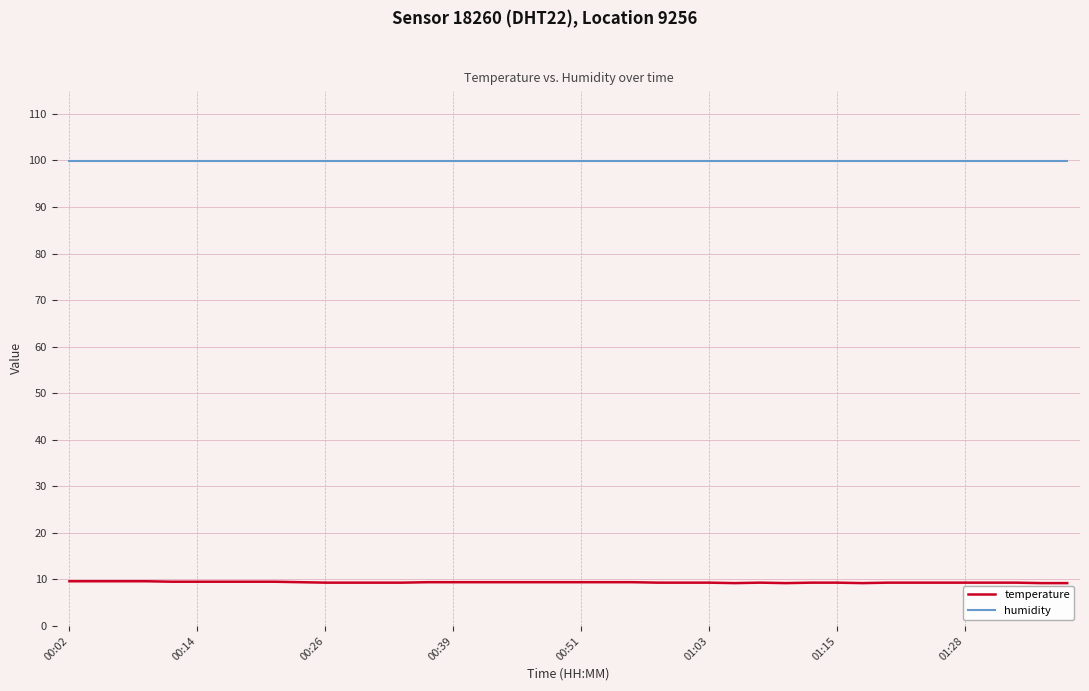

Rank the series by their maximum value, from highest to lowest.

humidity, temperature